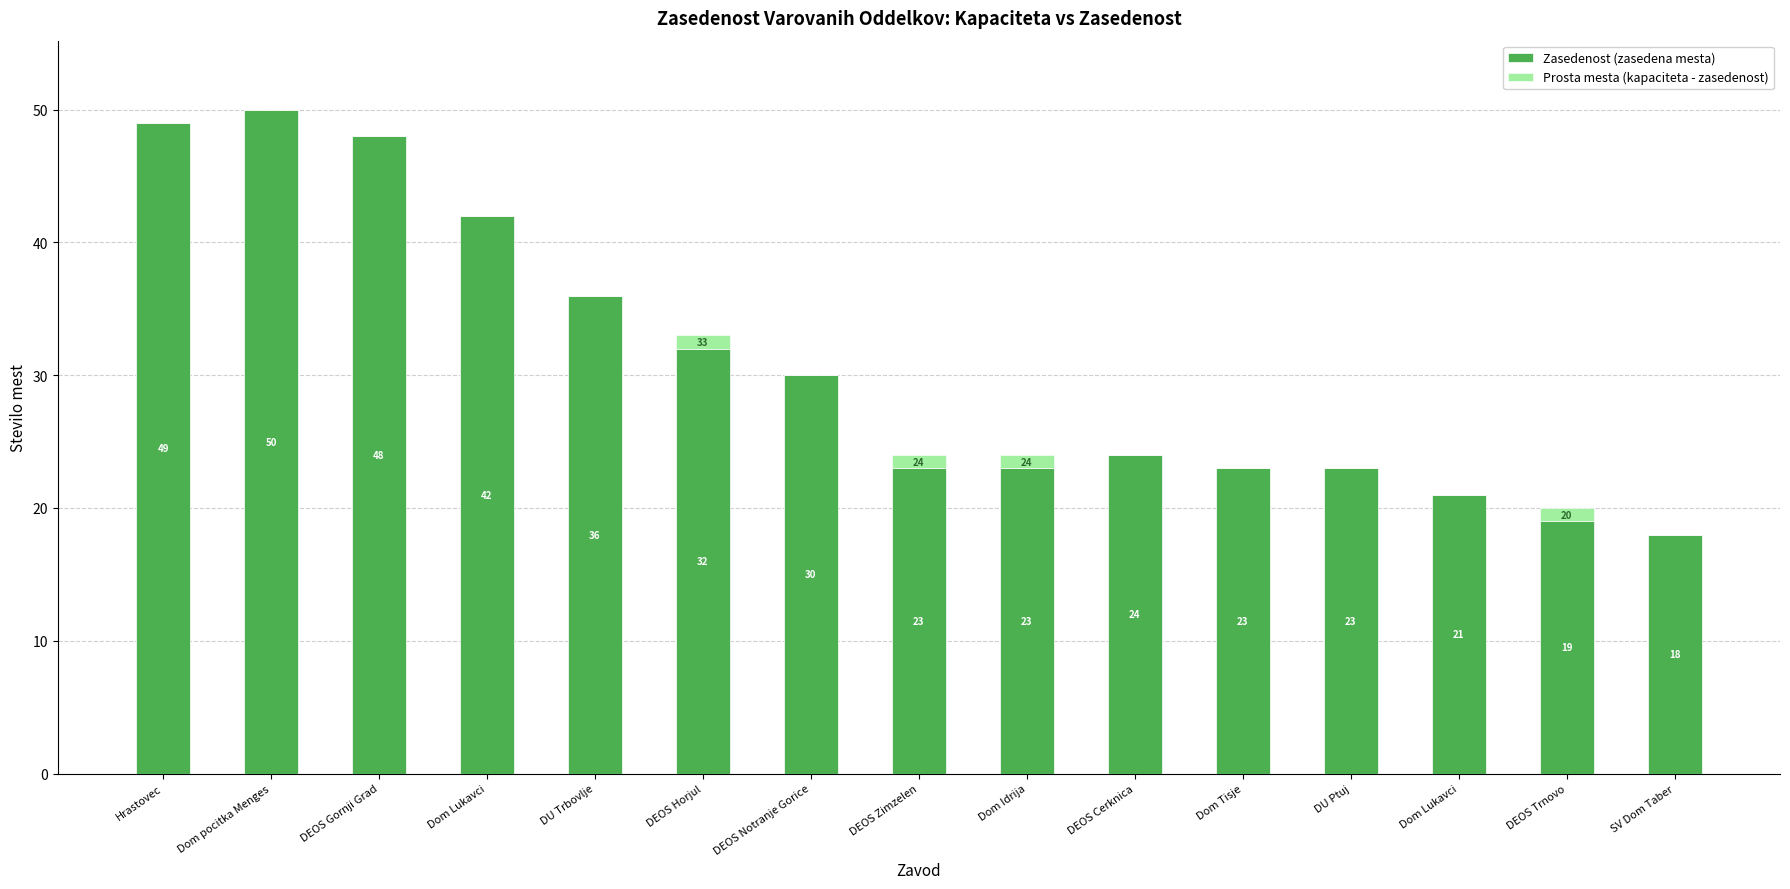

Which series changed the most between DEOS Gornji Grad and DEOS Zimzelen?

Zasedenost (zasedena mesta)